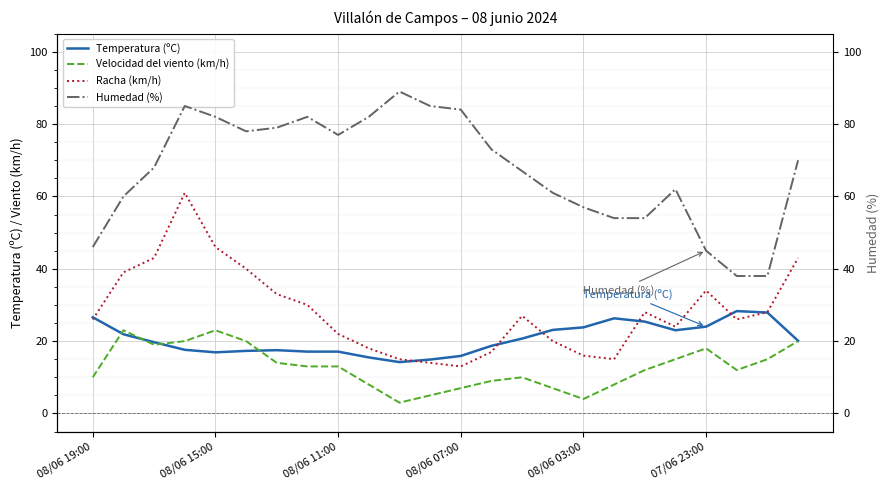

What is the maximum value for Velocidad del viento (km/h)?

23.0